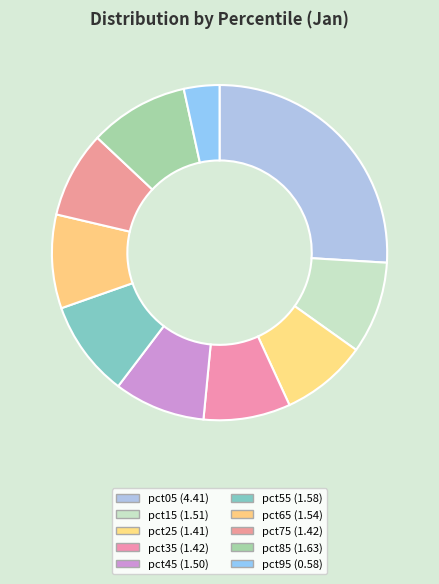

Is there a majority slice in this chart?

No